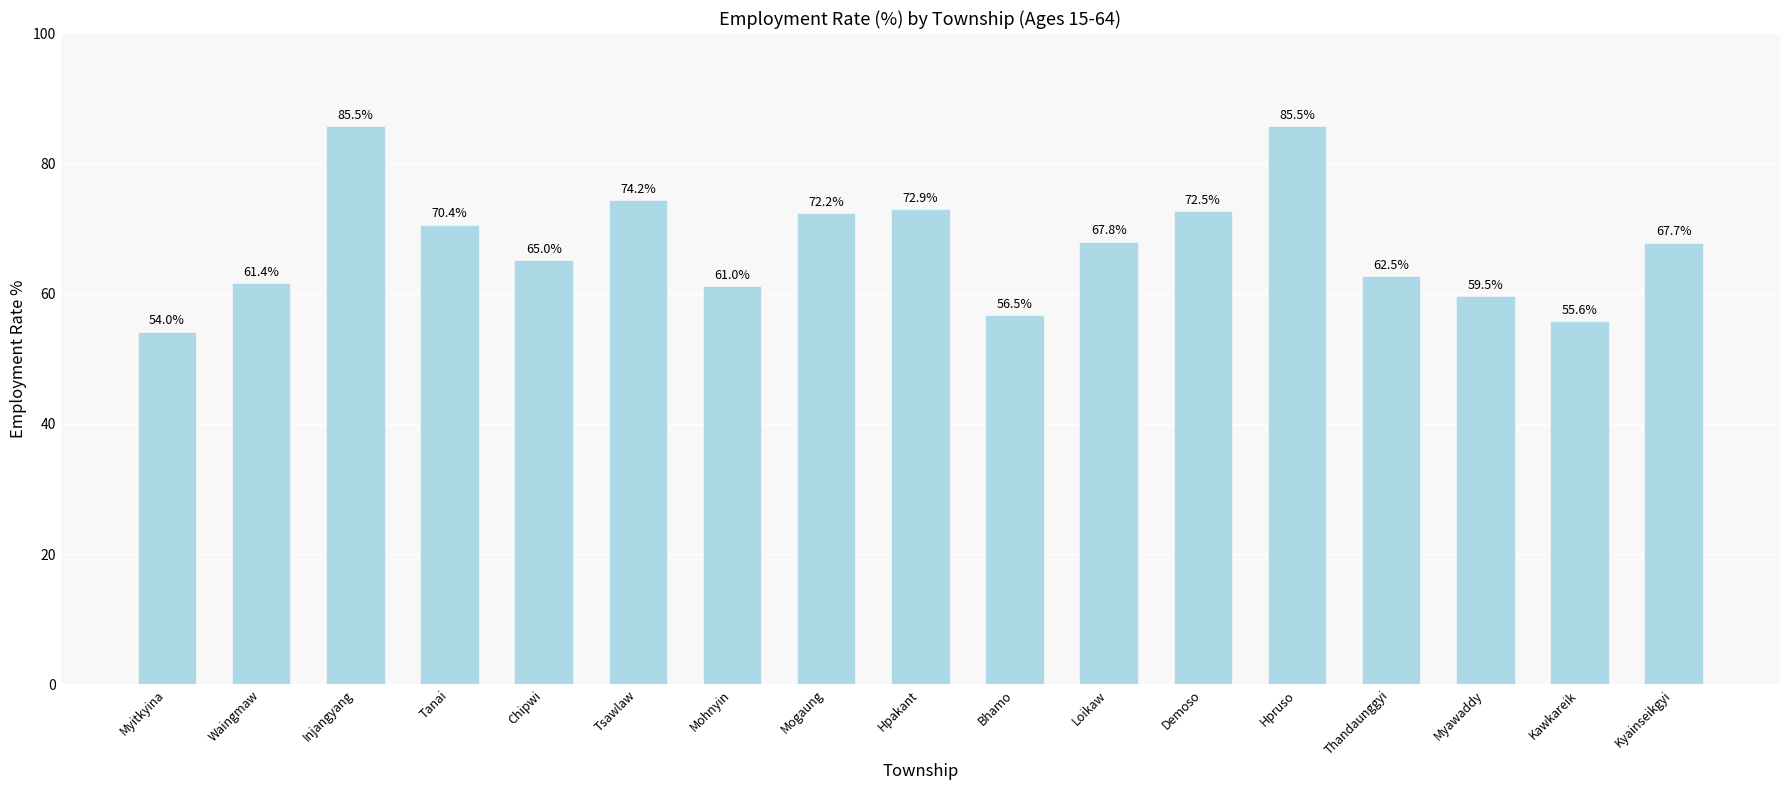

What is the change in value from Myitkyina to Thandaunggyi?

+8.5